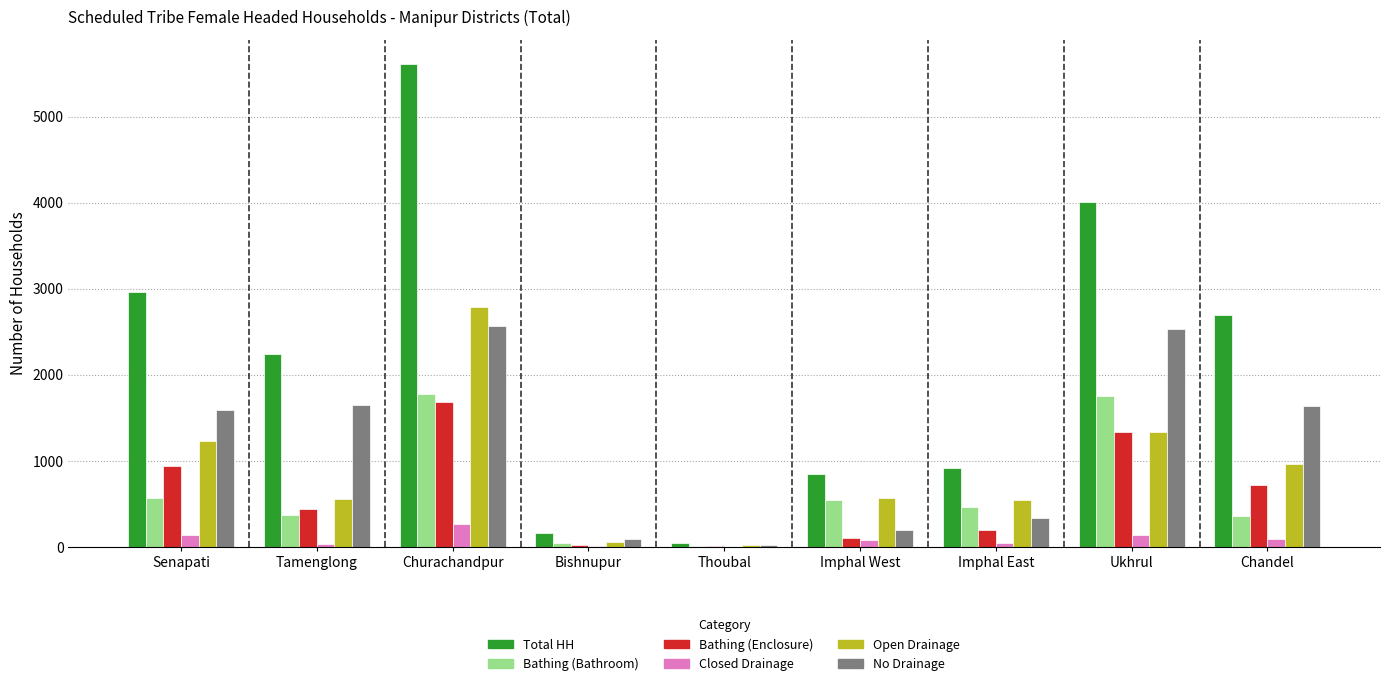

How many groups of bars are there?

9